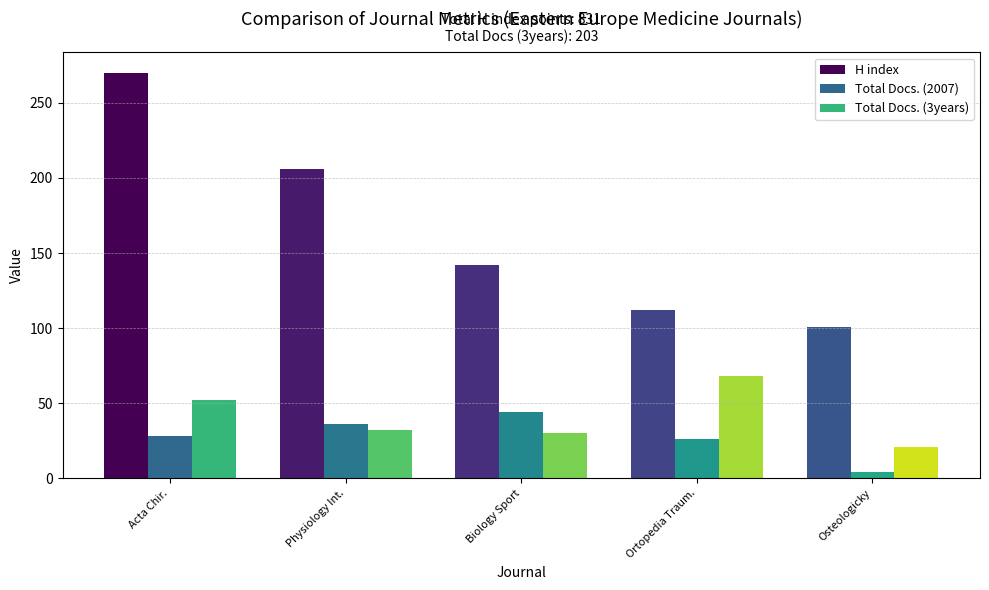

What is the lowest value of the Total Docs. (2007) series?

4